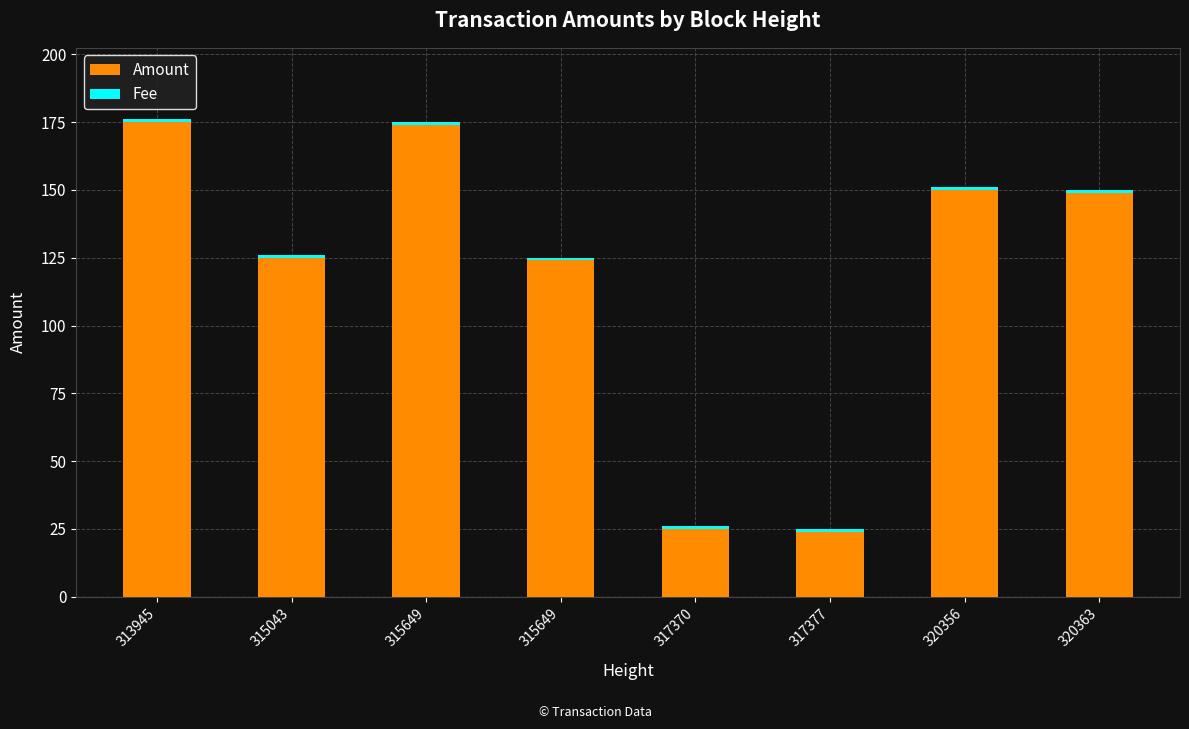

Does the chart contain stacked bars?

Yes